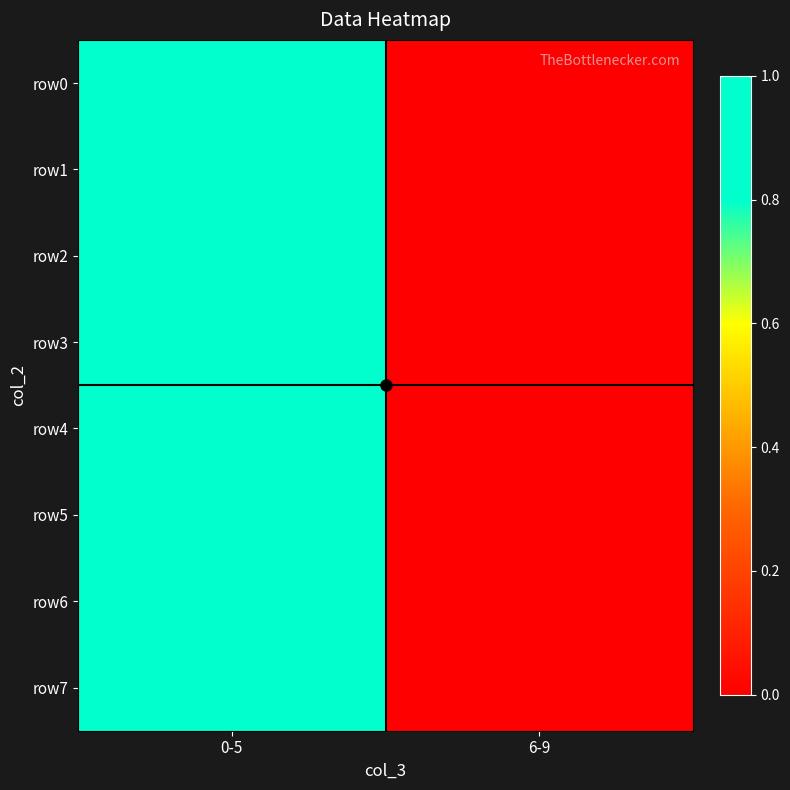

Between 0-5 and 6-9, which is larger?

0-5